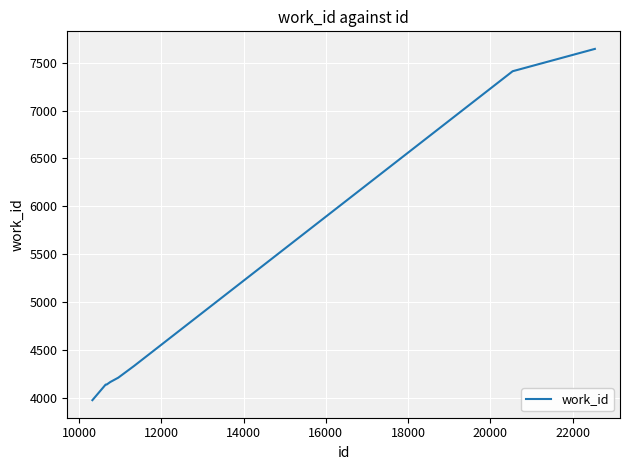

What is the difference between the maximum and minimum values?

3665